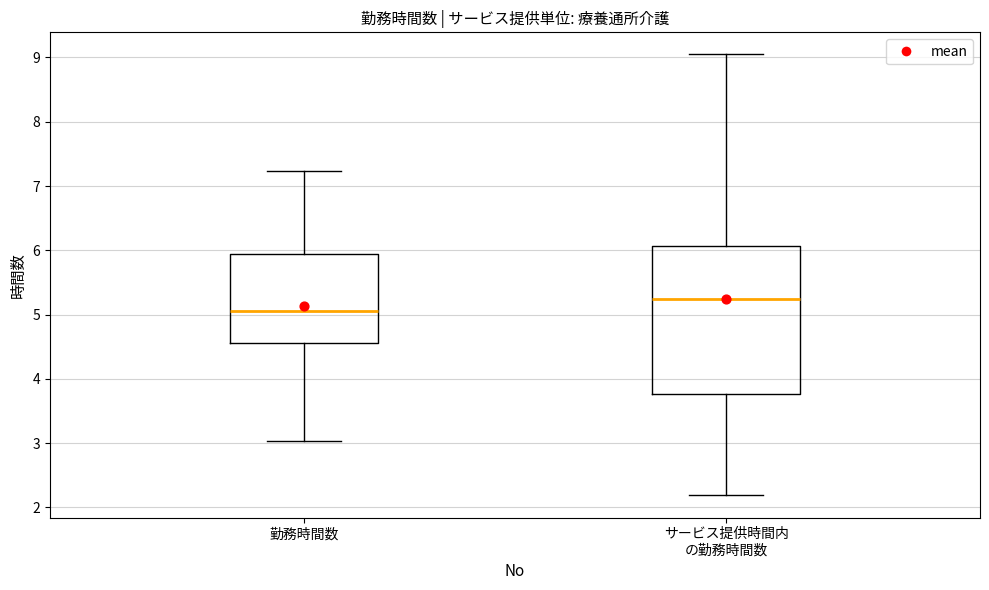

Reading left to right, transcribe this box plot: for each box, give where its median line is, the range the box spans, and where its two whiskers end, as read against the y-axis. The values are not printed on the chart, so give them approximately, as read against the axis.

勤務時間数: median 5.1, box 4.6 to 5.9, whiskers 3.0 to 7.2
サービス提供時間内 の勤務時間数: median 5.2, box 3.8 to 6.1, whiskers 2.2 to 9.0